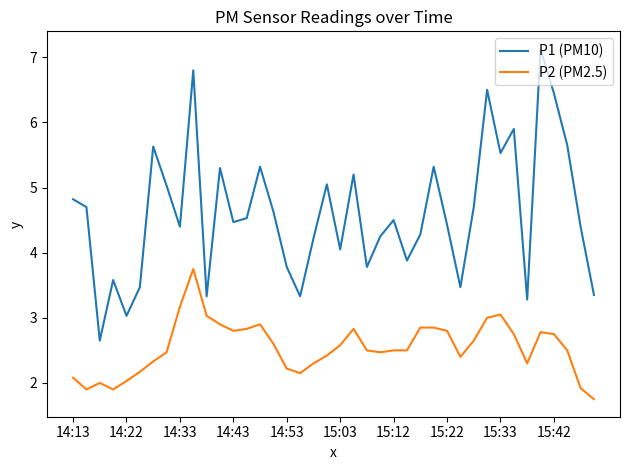

True or false: P1 (PM10) and P2 (PM2.5) cross at least once.

False